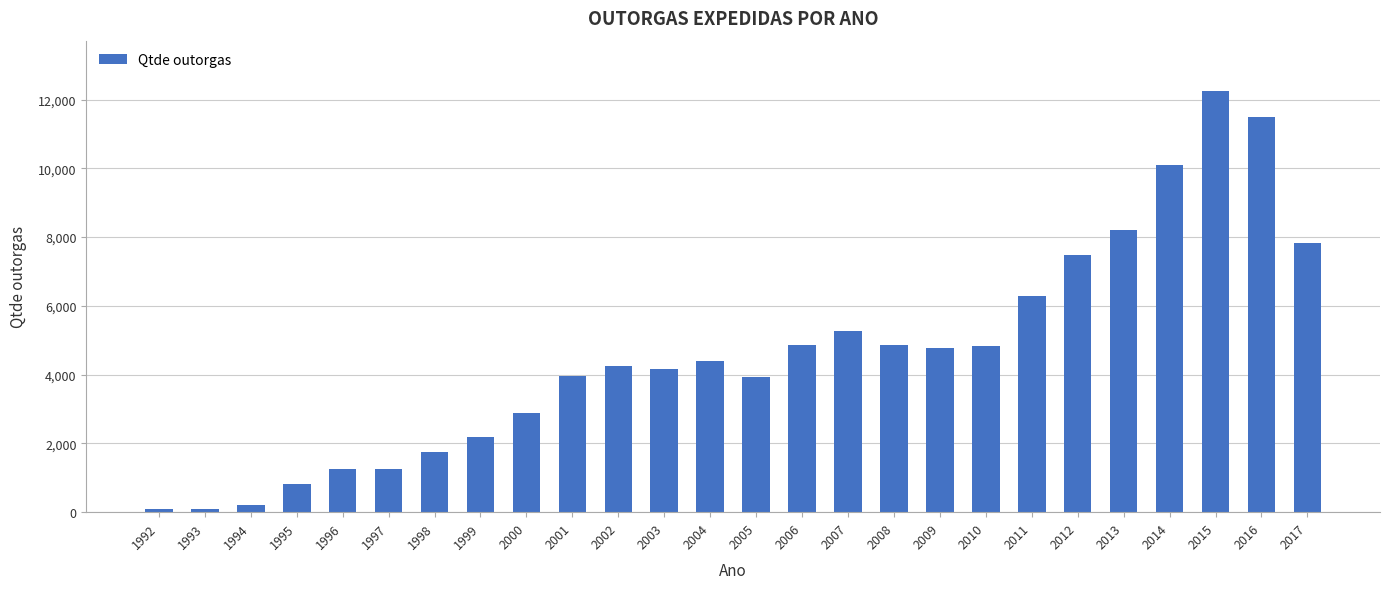

How many values are below 4395?

13